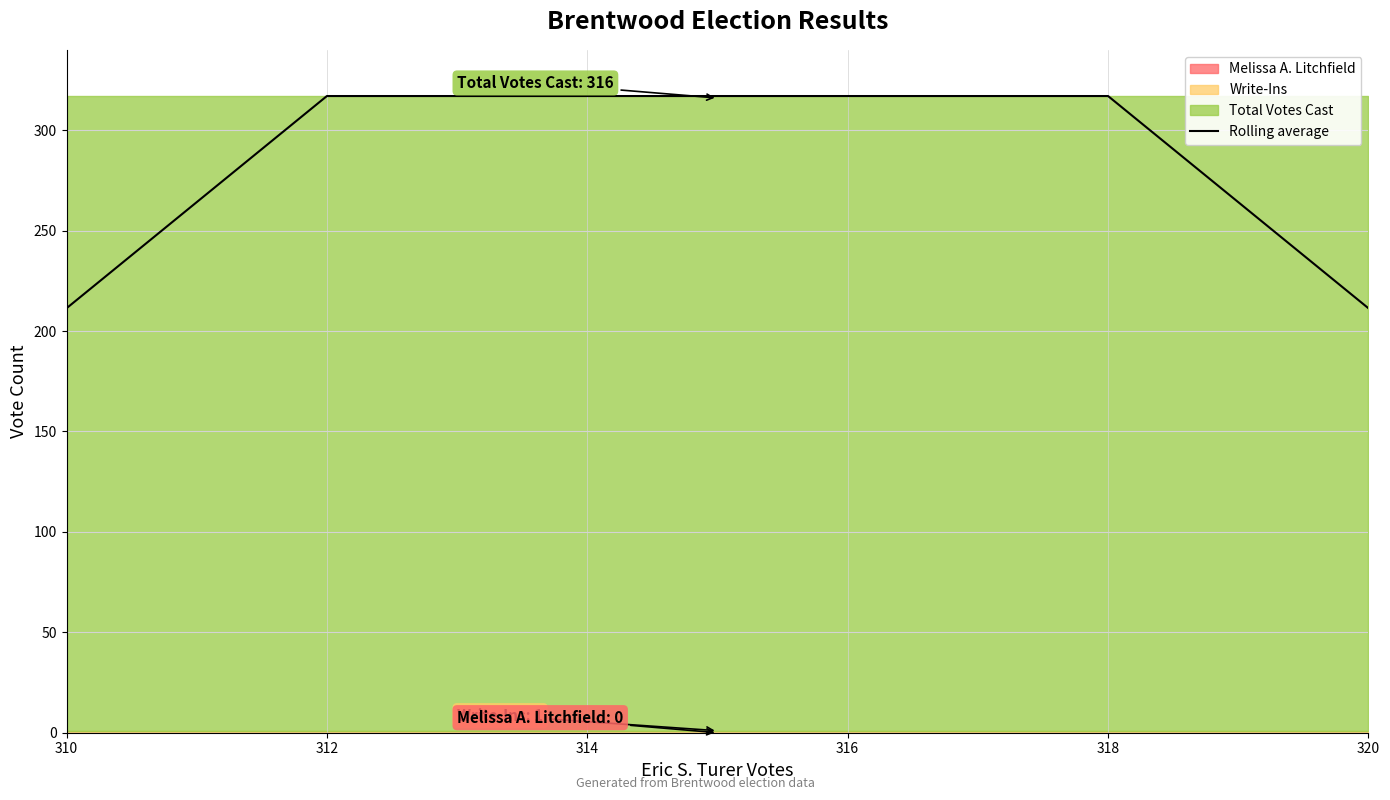

Is it true that the value at 314 is 107.3?

False